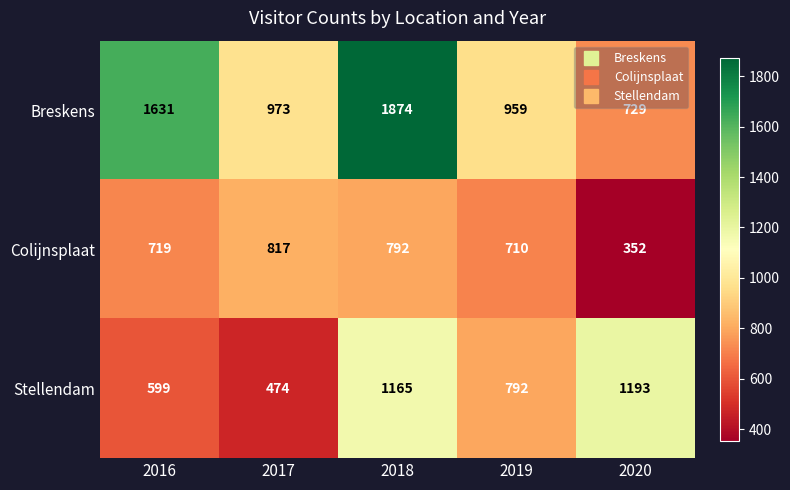

Rank the series by their average value, from highest to lowest.

Breskens, Stellendam, Colijnsplaat